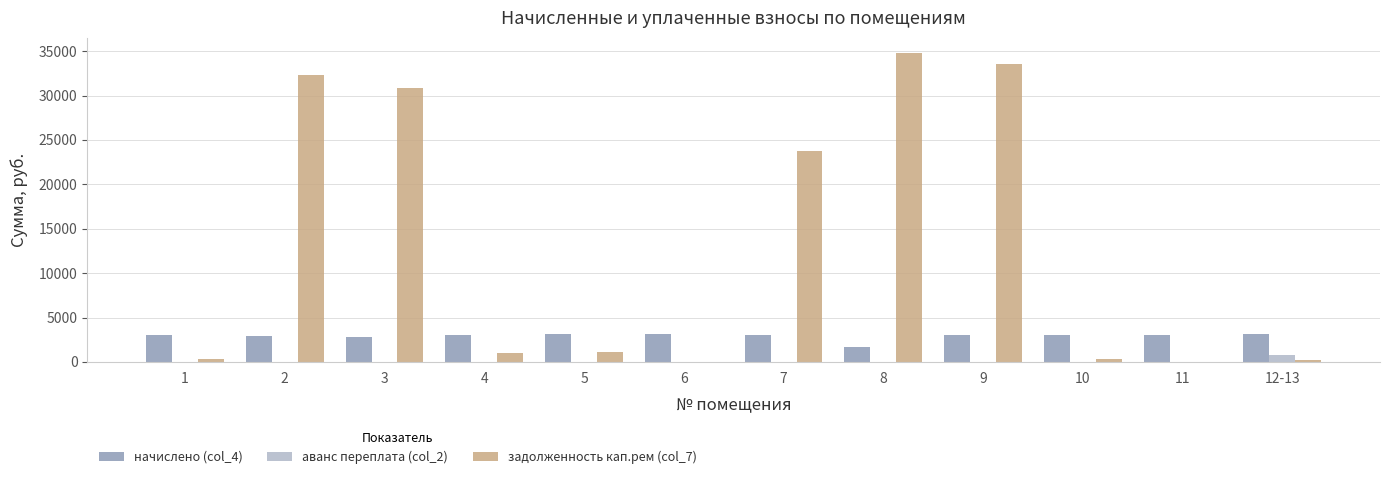

At which label does аванс переплата (col_2) reach its peak?

12-13